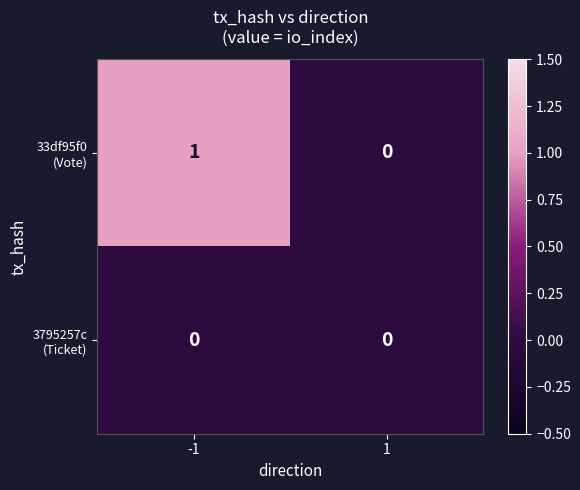

At 1, list the series in order from smallest to largest.

33df95f0 (Vote), 3795257c (Ticket)